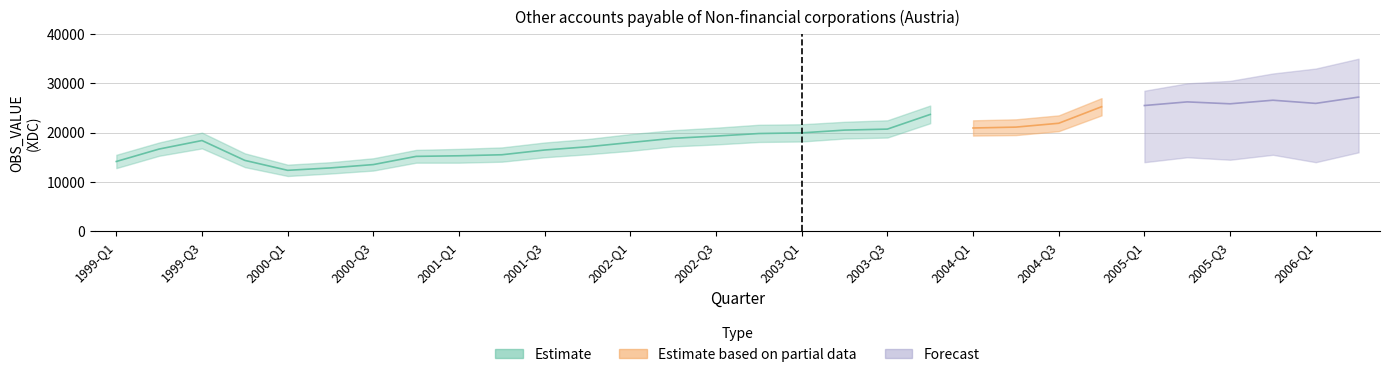

Does the chart have visible grid lines?

Yes